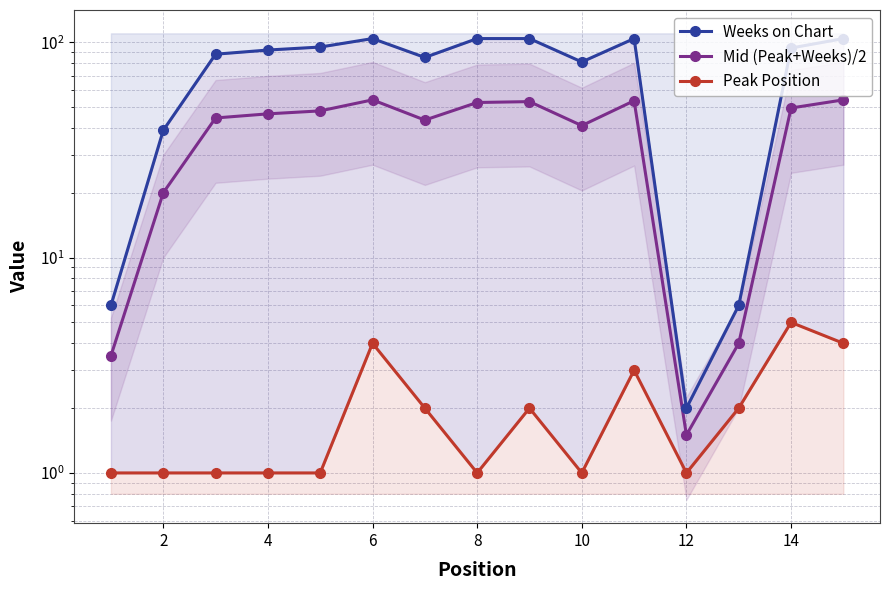

True or false: Peak Position and Weeks on Chart intersect in this chart.

False